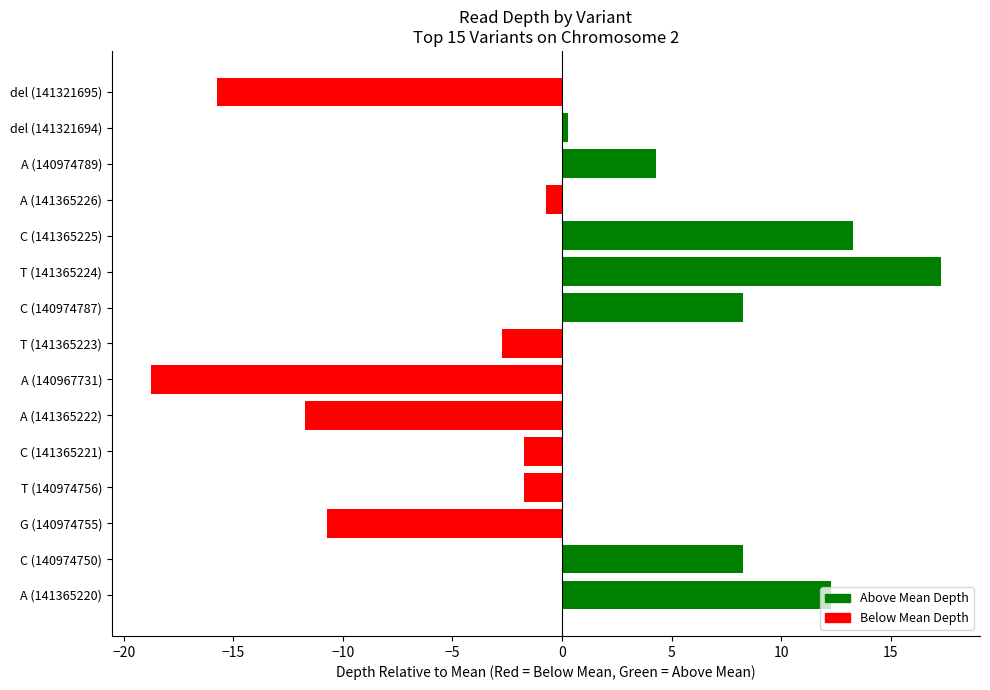

The chart shows a value of 13.3 at C (141365225). True or false?

True